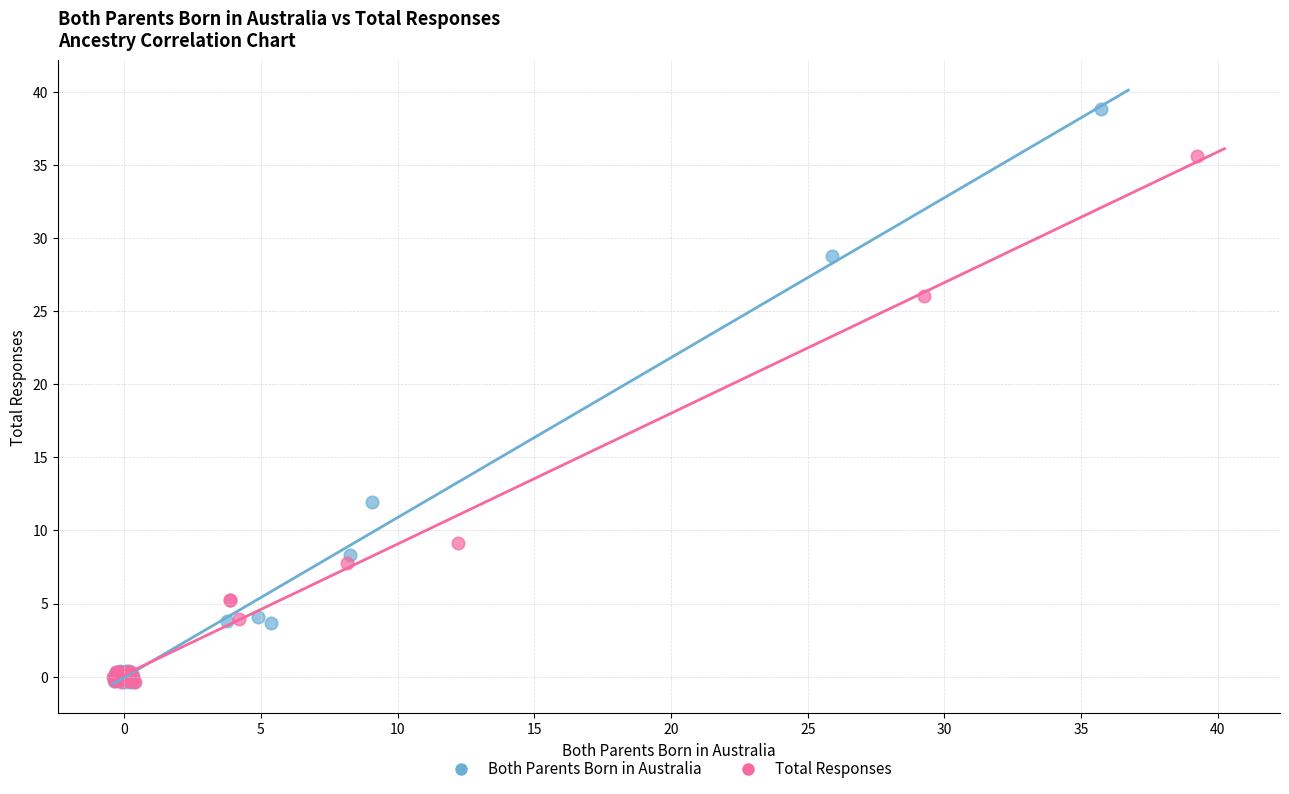

Which series contains the highest Y value?

Both Parents Born in Australia